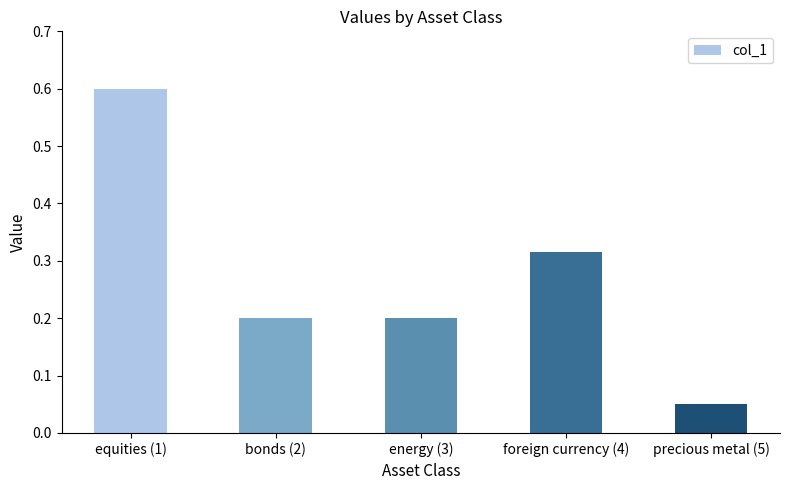

Which has a higher value, precious metal (5) or bonds (2)?

bonds (2)